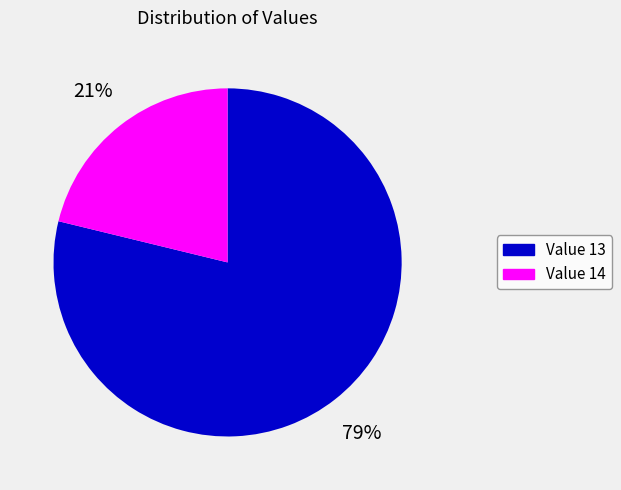

To the nearest percent, what is the average slice percentage?

50%